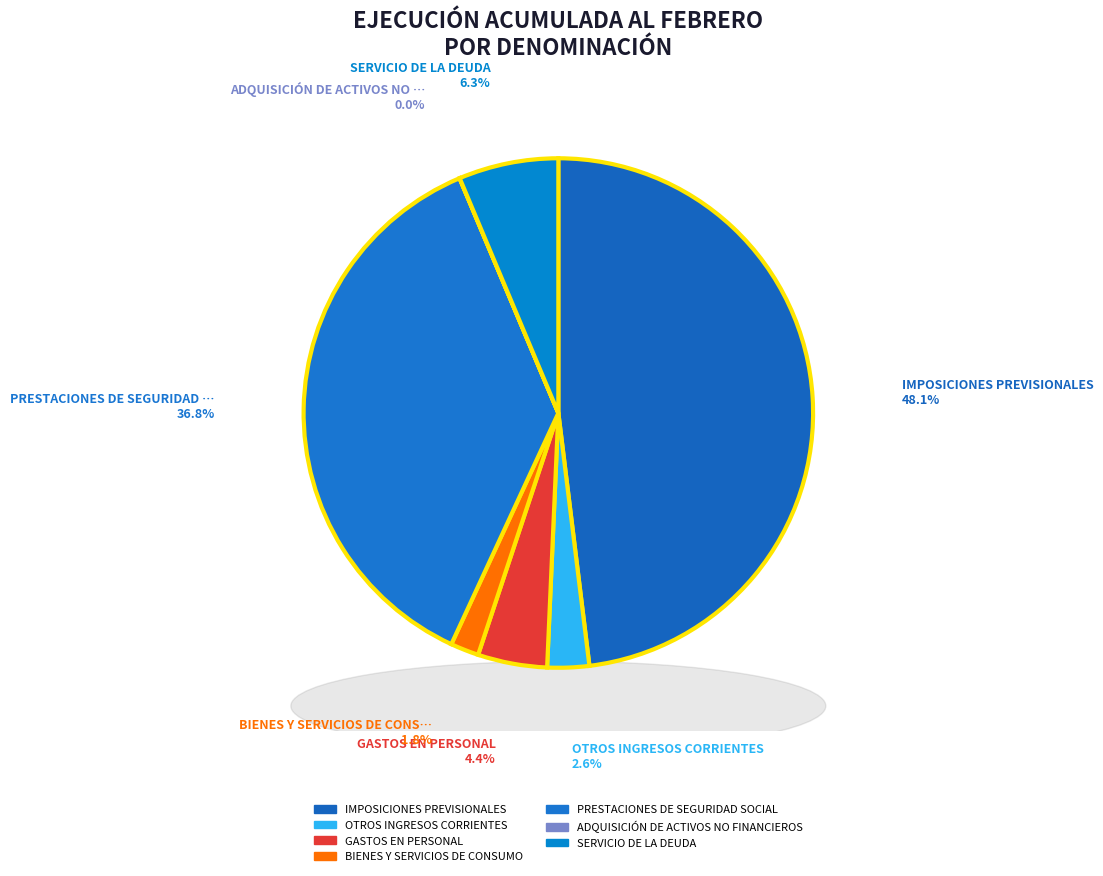

Rank the categories by value from lowest to highest.

ADQUISICIÓN DE ACTIVOS NO FINANCIEROS, BIENES Y SERVICIOS DE CONSUMO, OTROS INGRESOS CORRIENTES, GASTOS EN PERSONAL, SERVICIO DE LA DEUDA, PRESTACIONES DE SEGURIDAD SOCIAL, IMPOSICIONES PREVISIONALES